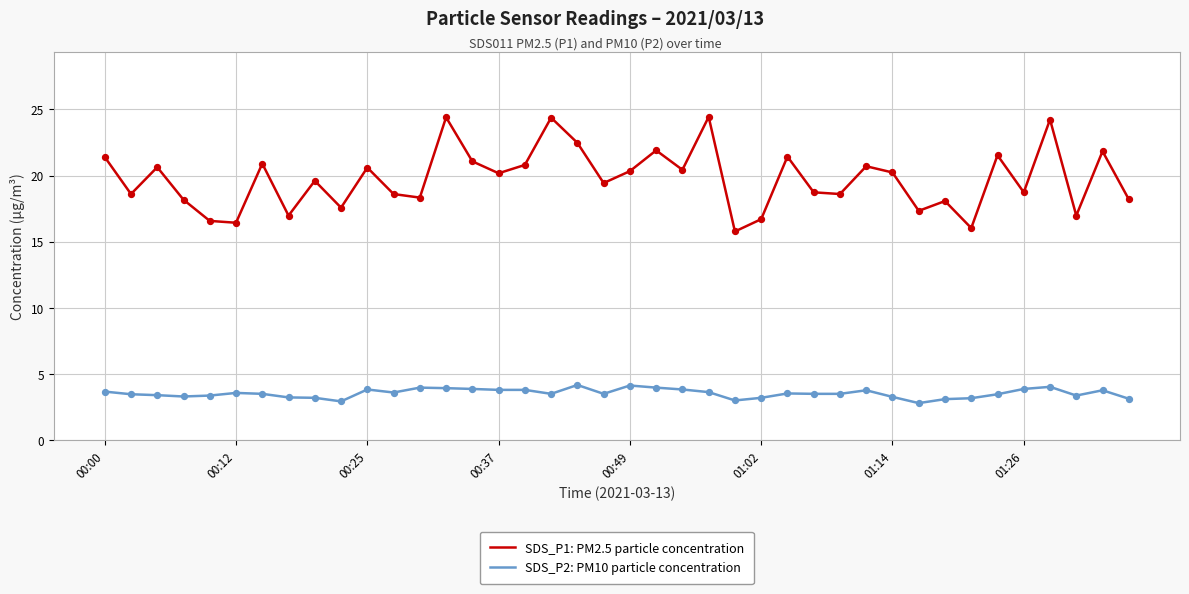

Which series has the widest spread of values?

SDS_P1: PM2.5 particle concentration